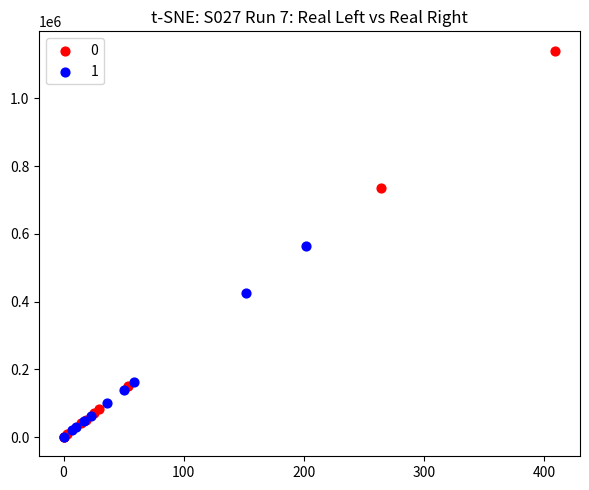

What are all the series names shown in the legend?

0, 1